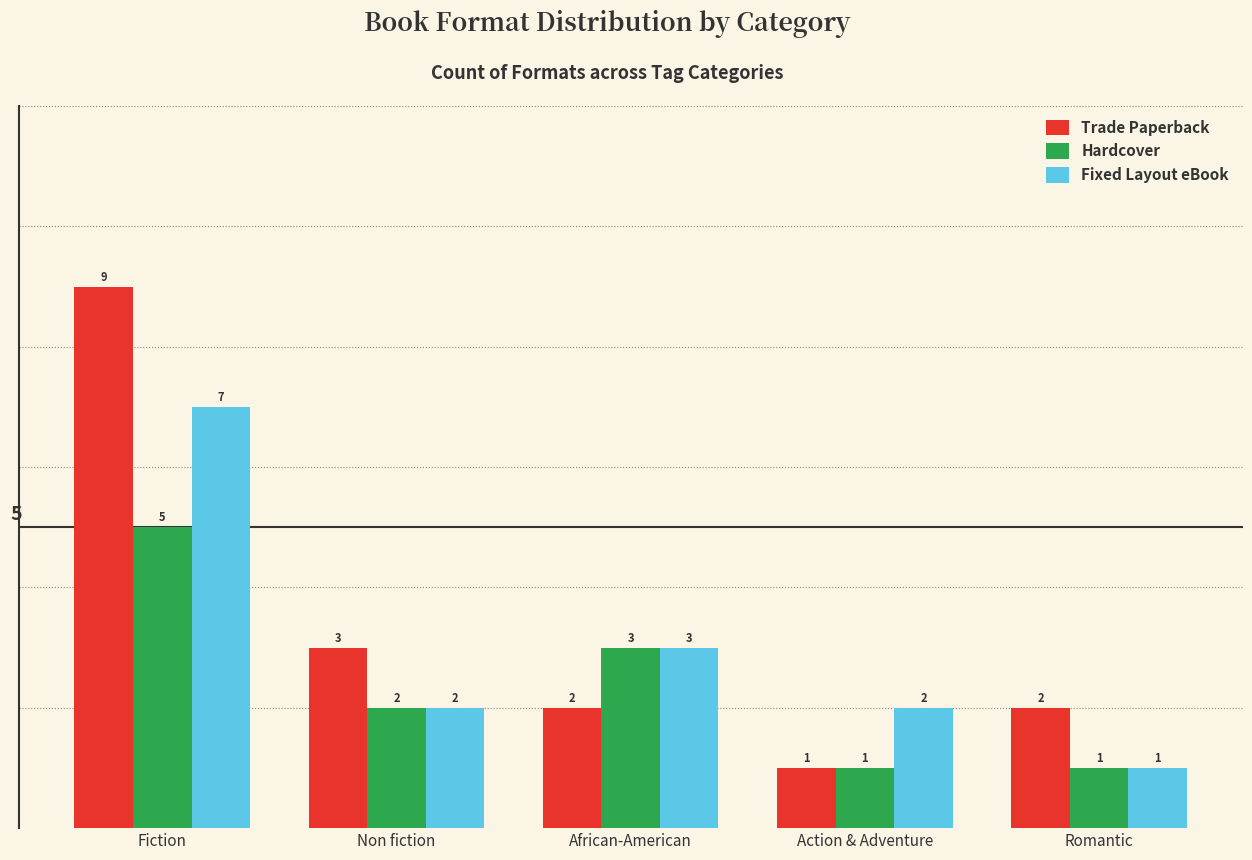

Count the Fixed Layout eBook values in the range 2 to 3.

3